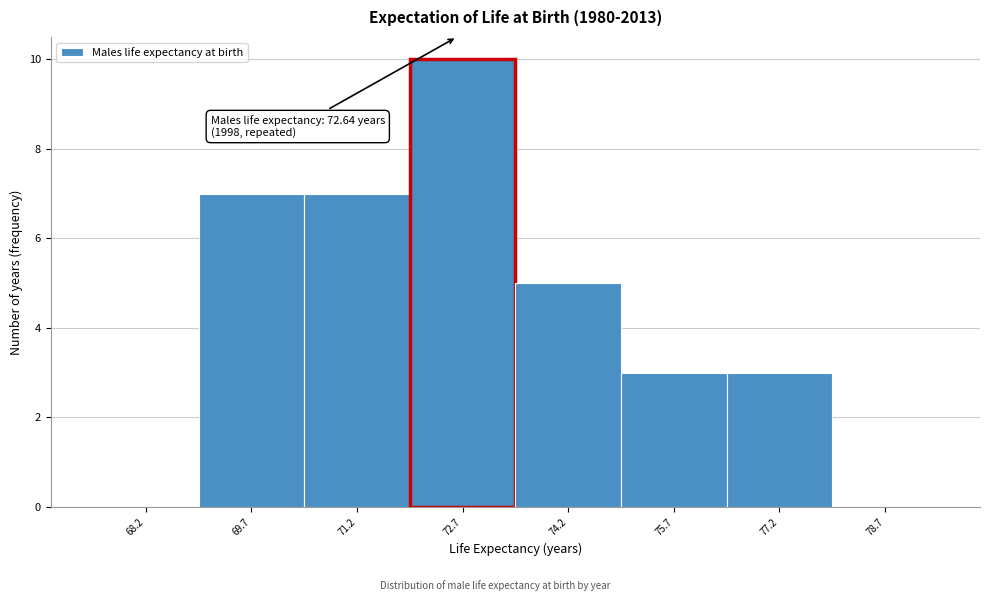

Which range on the x-axis has the tallest bar?

72.0 to 73.4